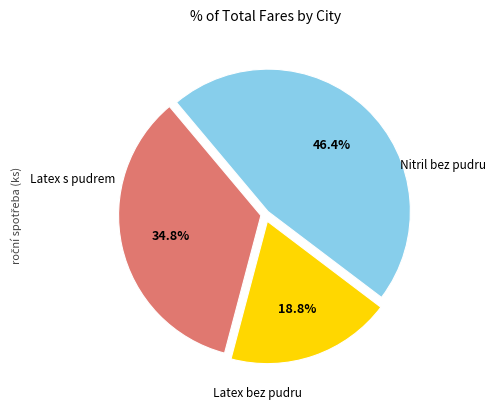

How many segments does this pie chart have?

3